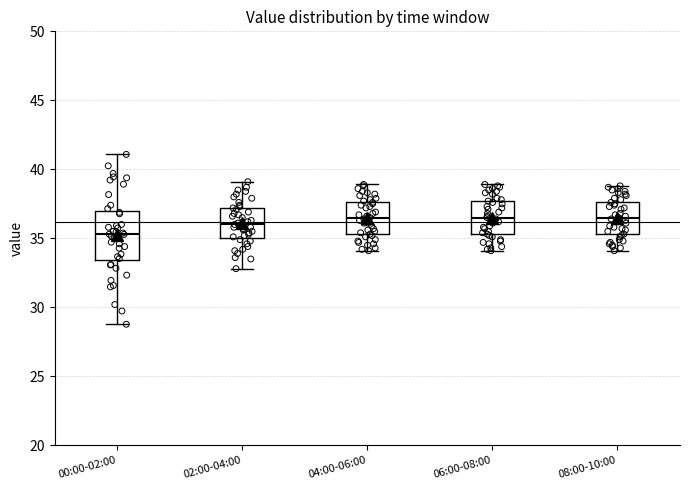

Reading left to right, read every box against the y-axis: the position of its median line, the range the box covers, and the ends of its whiskers. The values are not printed on the chart, so give them approximately, as read against the axis.

00:00-02:00: median 35.5, box 33.5 to 37.0, whiskers 29.0 to 41.0
02:00-04:00: median 36.0, box 35.0 to 37.0, whiskers 33.0 to 39.0
04:00-06:00: median 36.5, box 35.5 to 37.5, whiskers 34.0 to 39.0
06:00-08:00: median 36.5, box 35.5 to 37.5, whiskers 34.0 to 39.0
08:00-10:00: median 36.5, box 35.5 to 37.5, whiskers 34.0 to 39.0